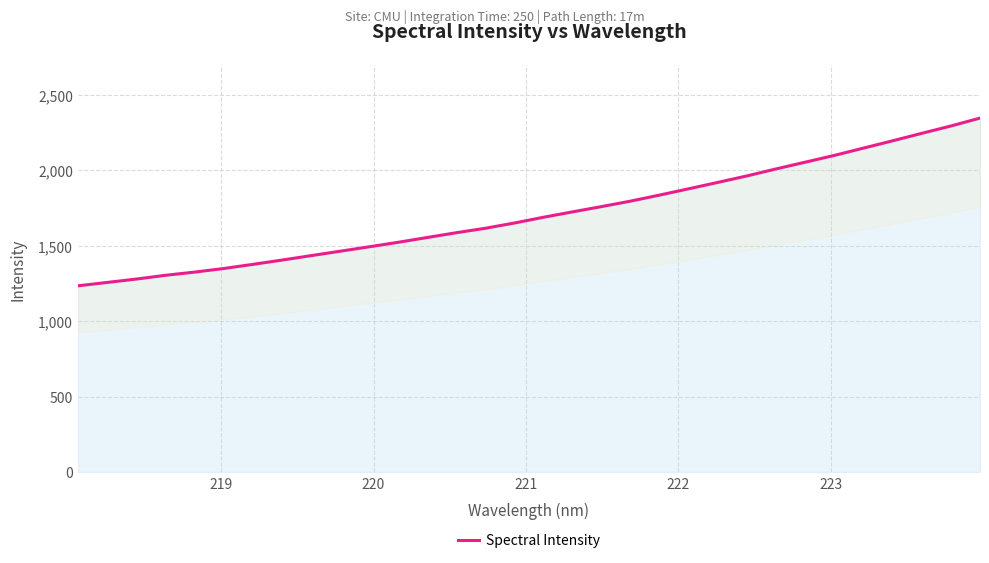

The value at 221 is 2297.2. True or false?

False